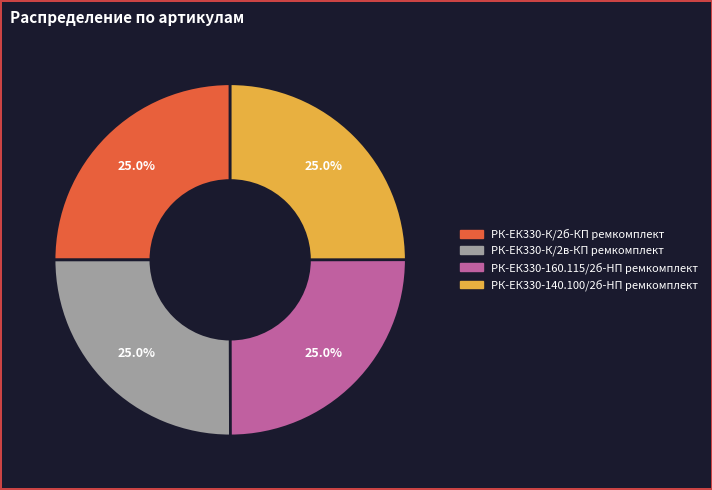

Count the number of slices in the pie.

4